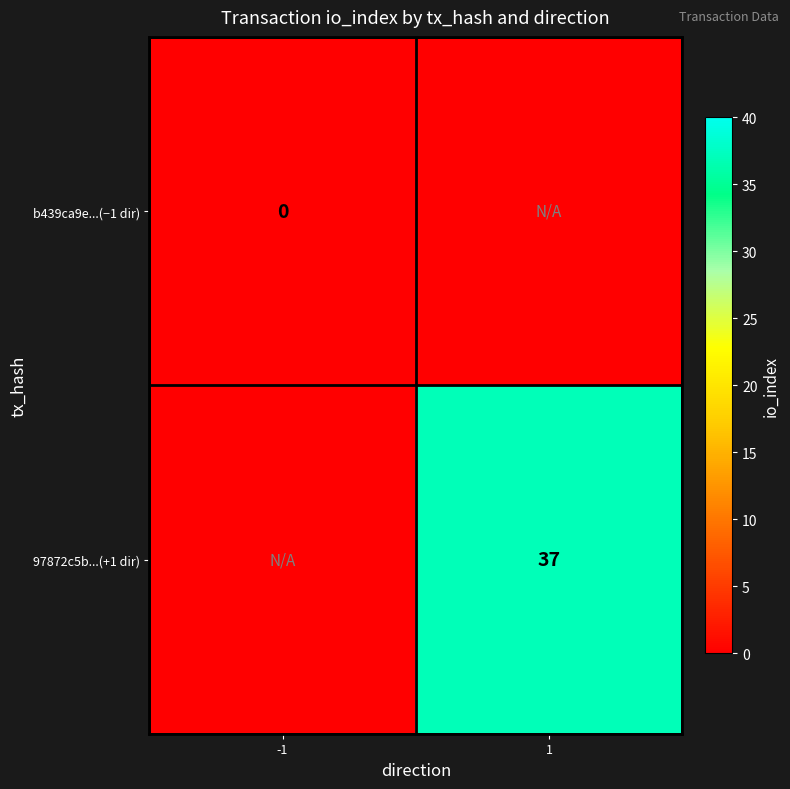

The value of 97872c5b...(+1 dir) at 1 is 56. True or false?

False